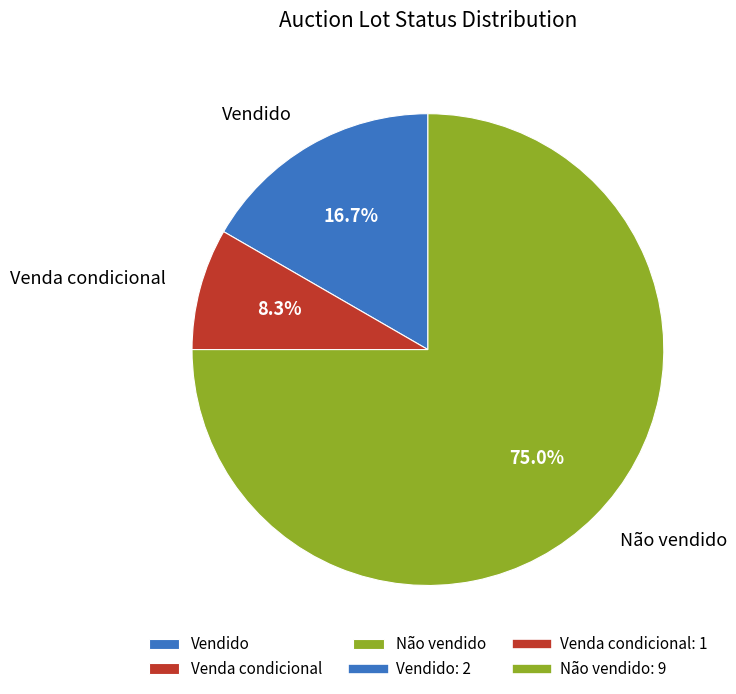

Does any single category account for the majority?

Yes